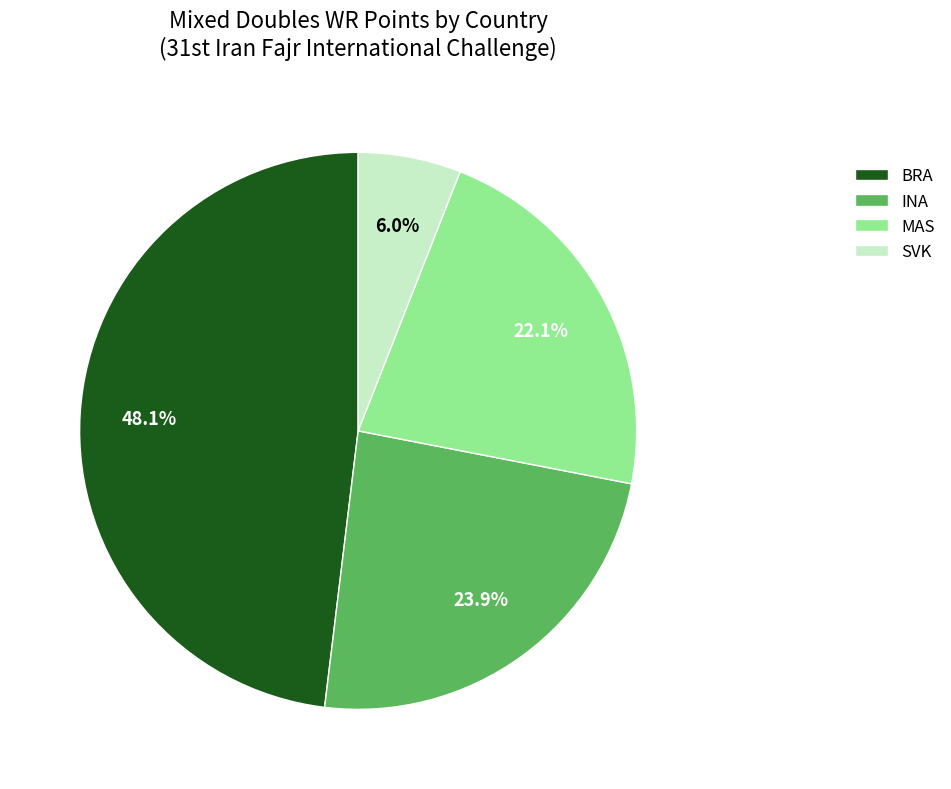

Do INA and MAS together represent more than half of the pie?

No